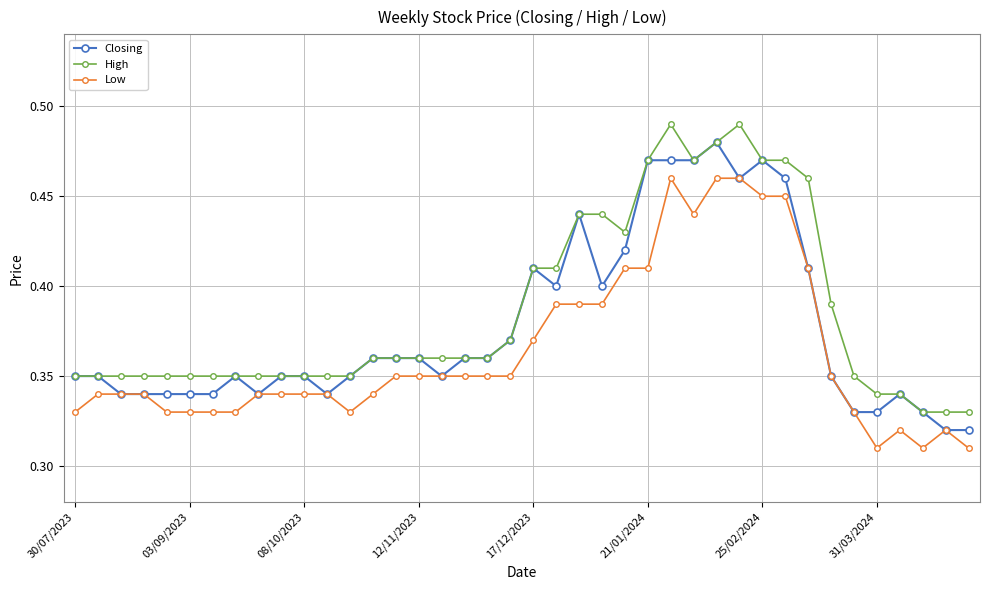

At how many categories does at least one series exceed 0?

40